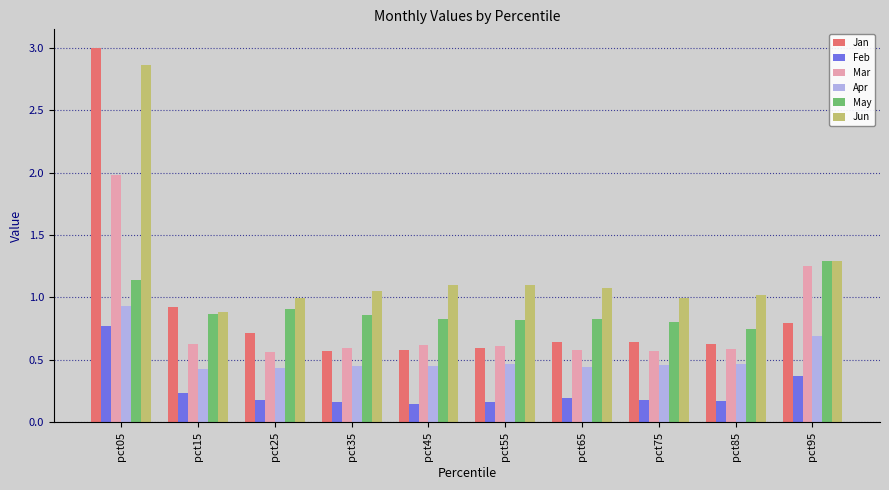

What is the sum of the Feb values at pct45 and pct65?

0.3